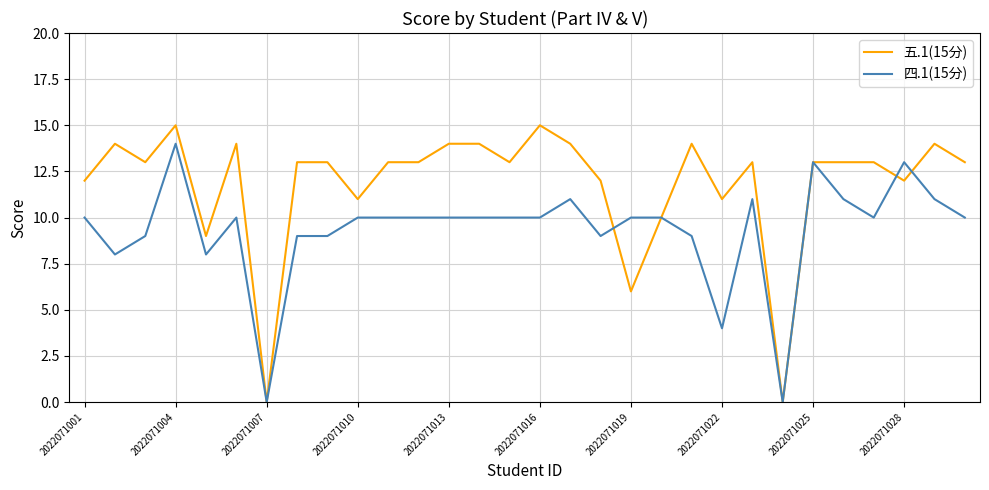

What are all the series names shown in the legend?

五.1(15分), 四.1(15分)